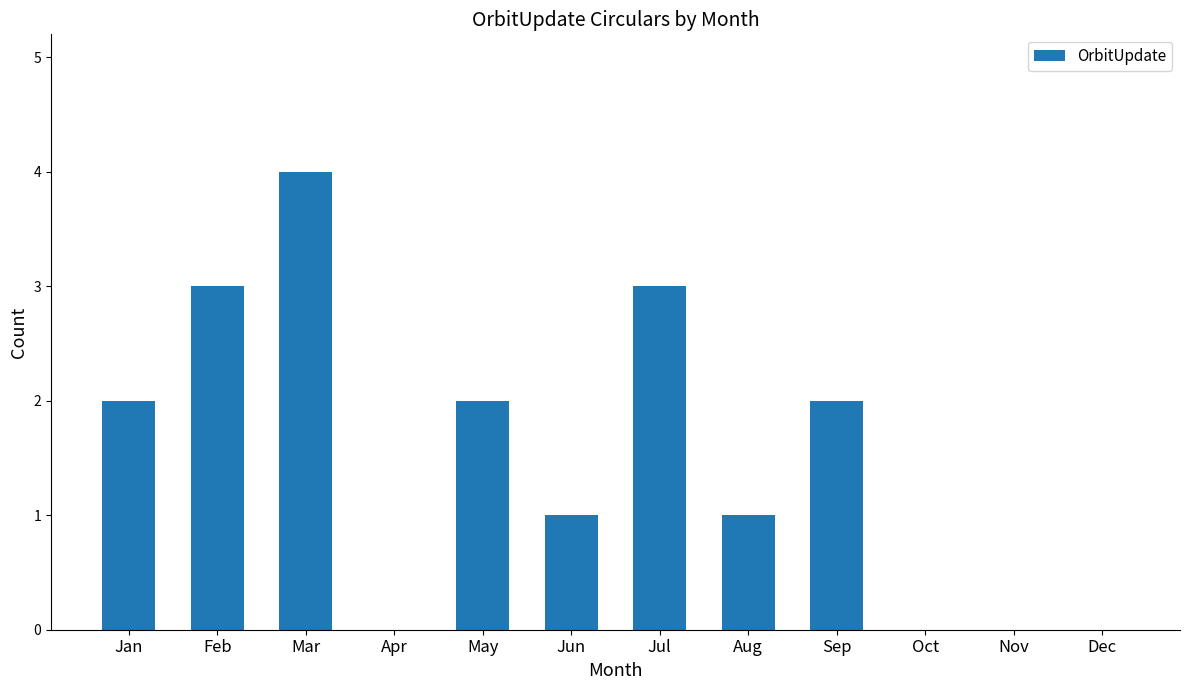

Are the bars horizontal?

No